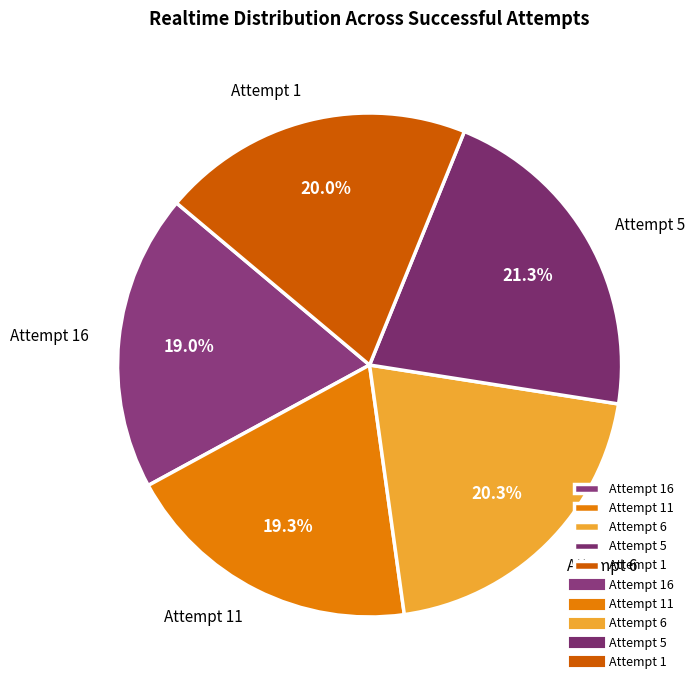

To the nearest percent, what is the difference between the largest and smallest slice percentages?

2%